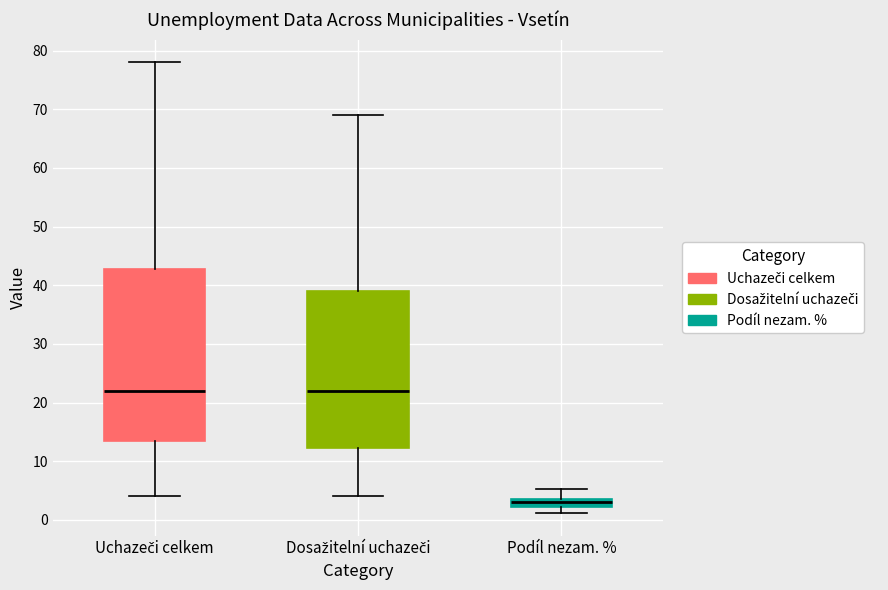

Comparing the boxes themselves (not the whiskers), which one is the tallest?

Uchazeči celkem